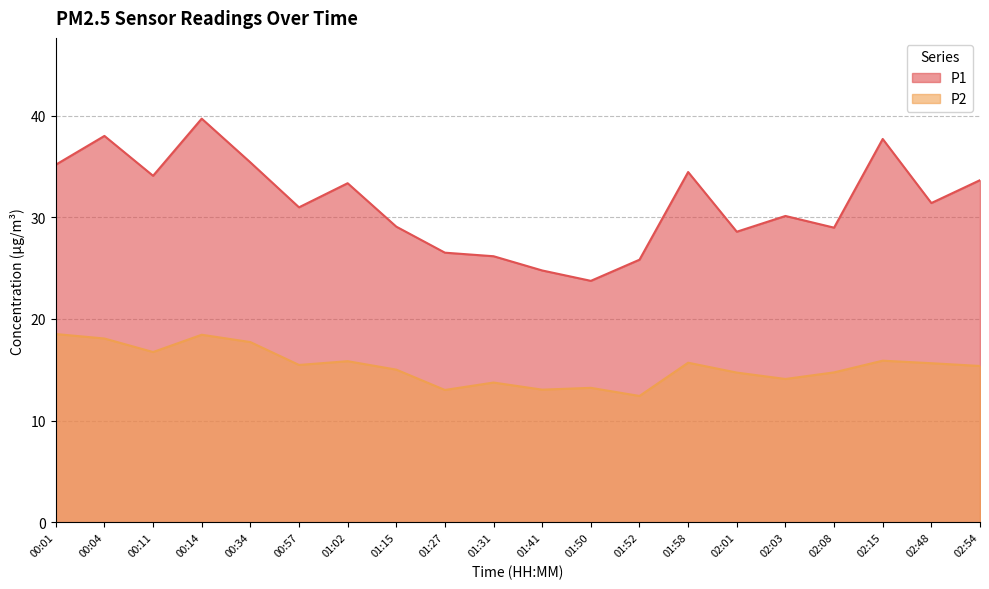

At how many categories does at least one series exceed 13?

20